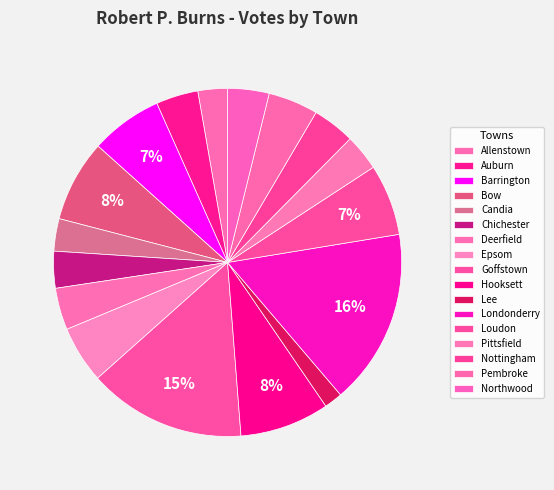

What percentage do Chichester and Bow together represent?

11.0%